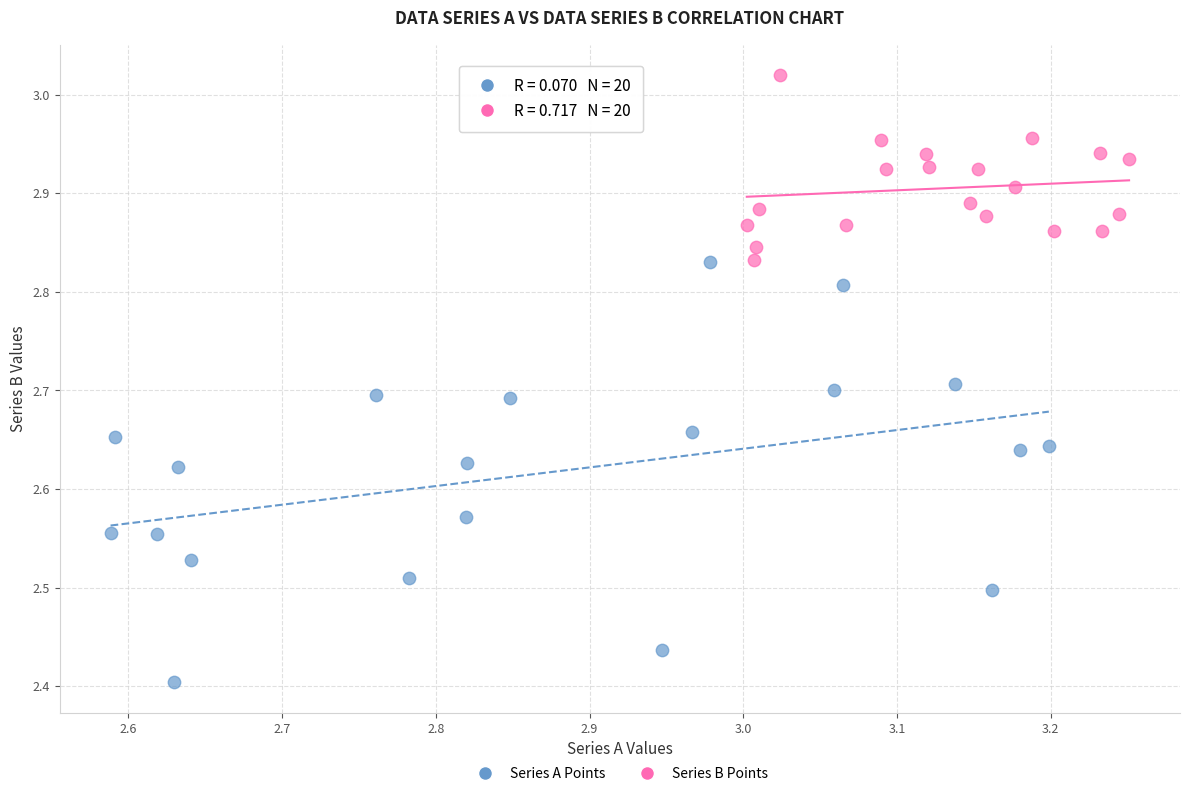

What are all the series names shown in the legend?

Series A Points, Series B Points